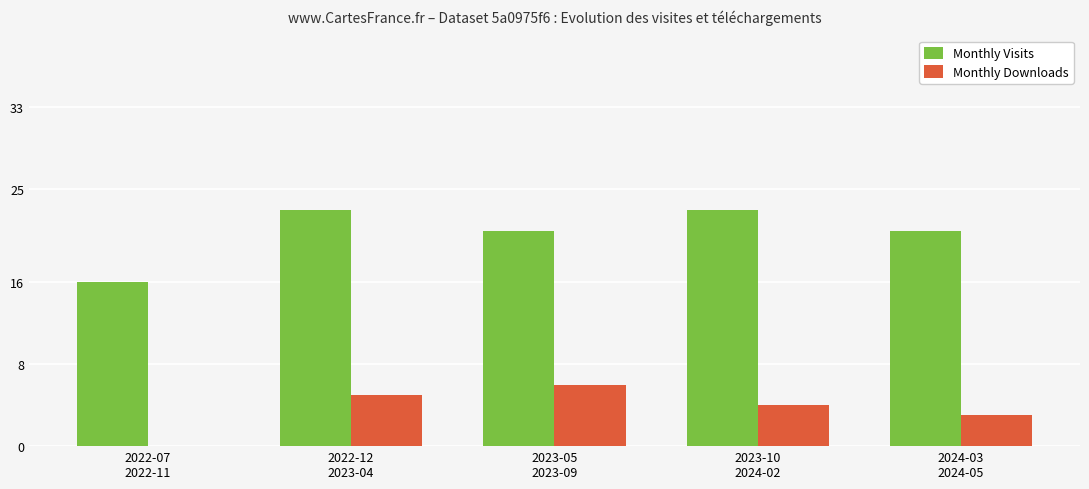

Count the number of categories in the chart.

5